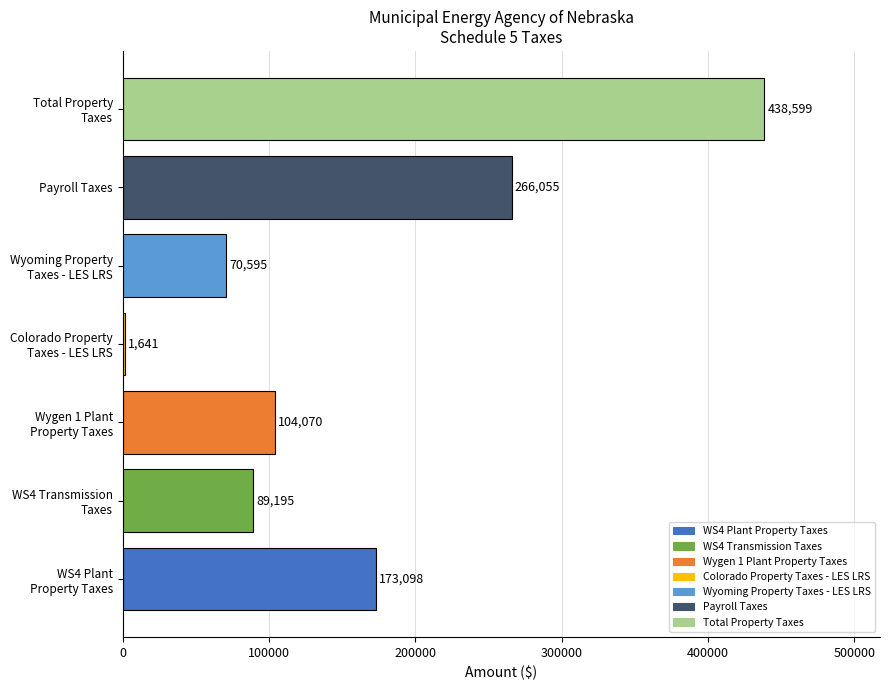

Does the chart contain any negative values?

No